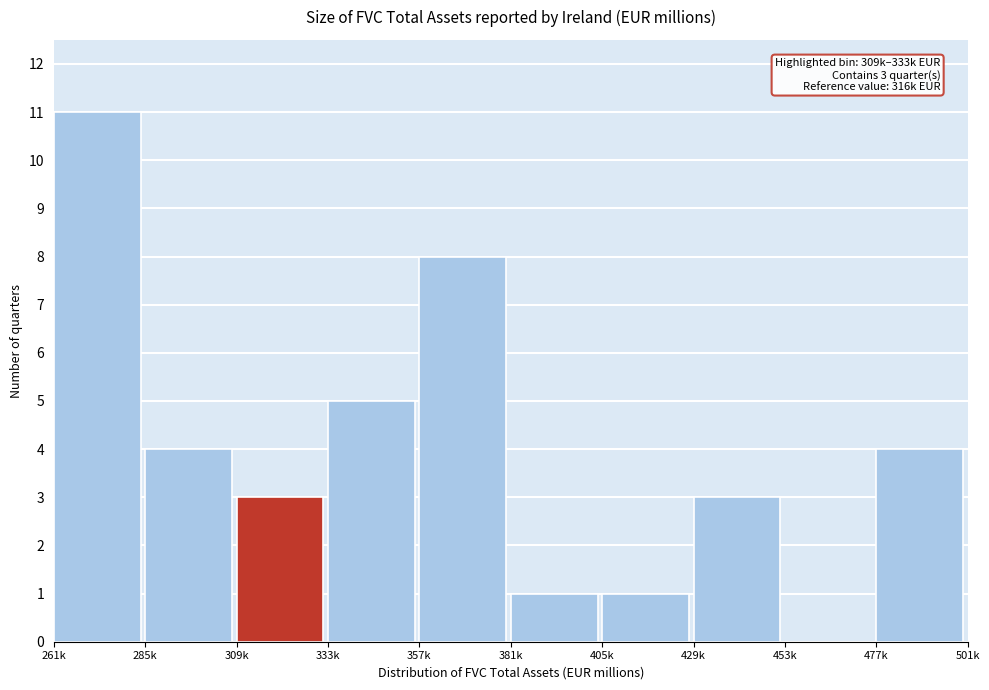

Reading right to left, list all the values displayed in this chart.

477k=4	453k=0	429k=3	405k=1	381k=1	357k=8	333k=5	309k=3	285k=4	261k=11